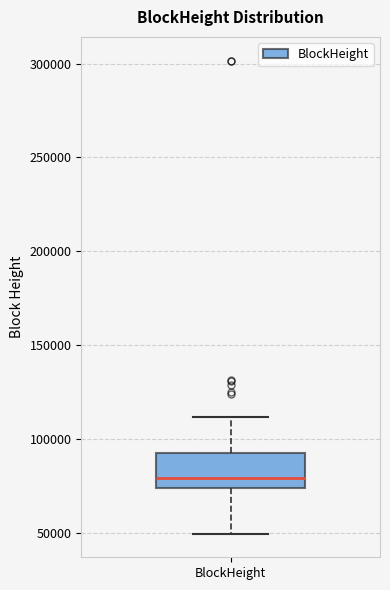

Where does the lower whisker of the box for BlockHeight end on the y-axis? The values are not printed on the chart, so give them approximately, as read against the axis.

50000